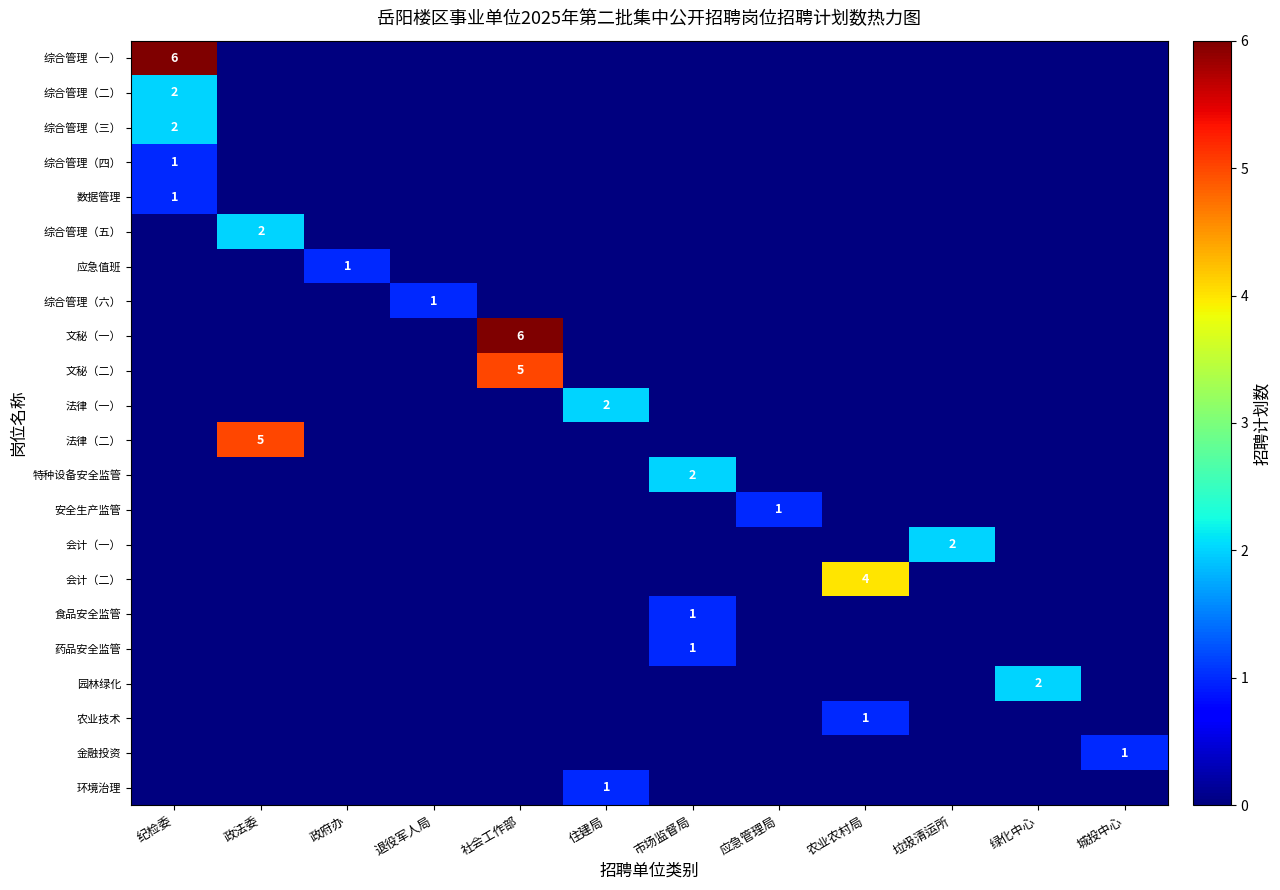

At how many categories does at least one series exceed 3?

4